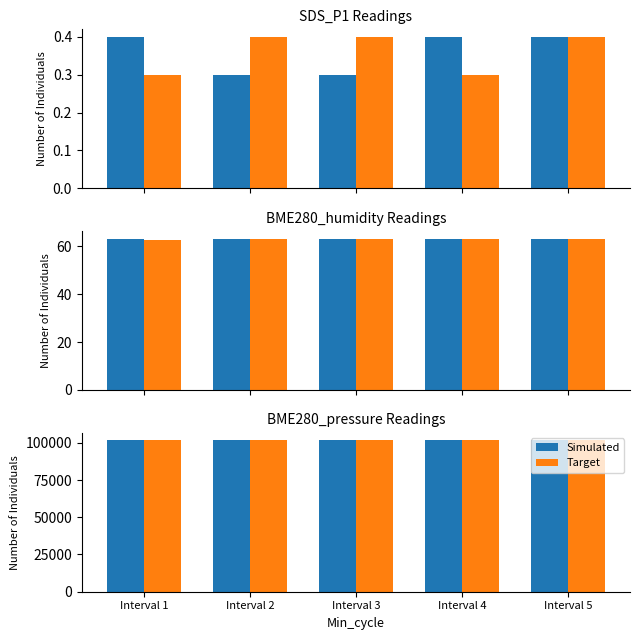

What is the sum of all Simulated values?

508087.9